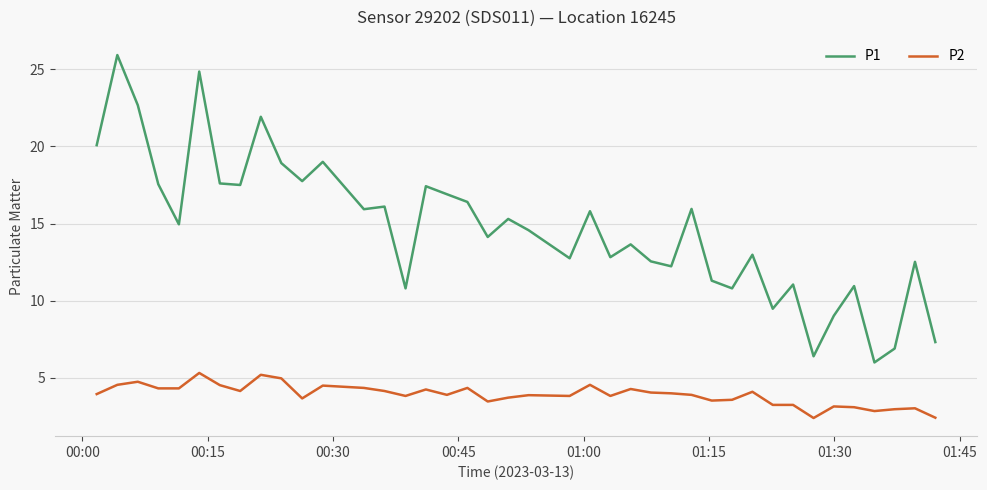

What is the lowest value of the P2 series?

2.4